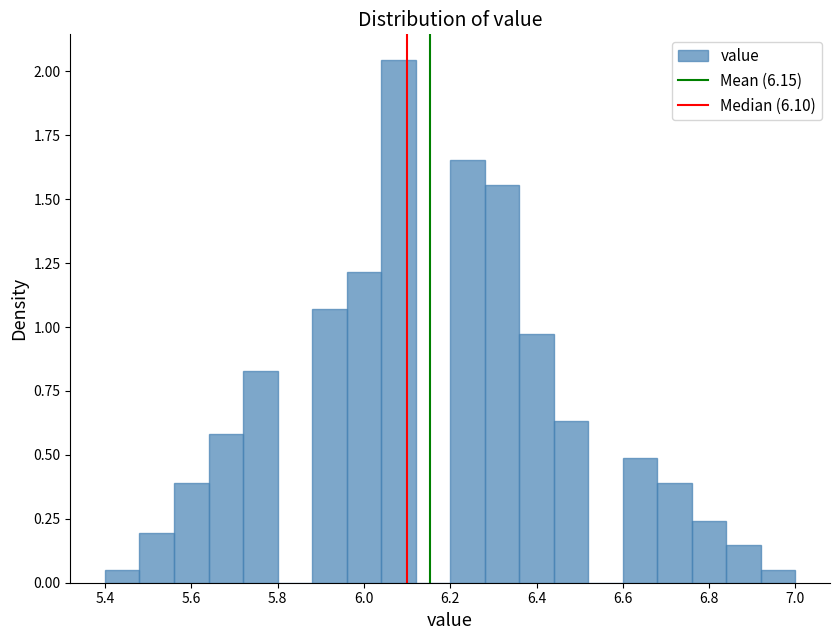

Reading left to right, list every bar in this chart as the range it spans on the x-axis followed by its height. The values are not printed on the chart, so give them approximately, as read against the axis.

5.40 to 5.48: under 0.05
5.48 to 5.56: 0.20
5.56 to 5.64: 0.40
5.64 to 5.72: 0.60
5.72 to 5.80: 0.85
5.80 to 5.88: 0
5.88 to 5.96: 1.05
5.96 to 6.04: 1.20
6.04 to 6.12: 2.05
6.12 to 6.20: 0
6.20 to 6.28: 1.65
6.28 to 6.36: 1.55
6.36 to 6.44: 0.95
6.44 to 6.52: 0.65
6.52 to 6.60: 0
6.60 to 6.68: 0.50
6.68 to 6.76: 0.40
6.76 to 6.84: 0.25
6.84 to 6.92: 0.15
6.92 to 7.00: under 0.05